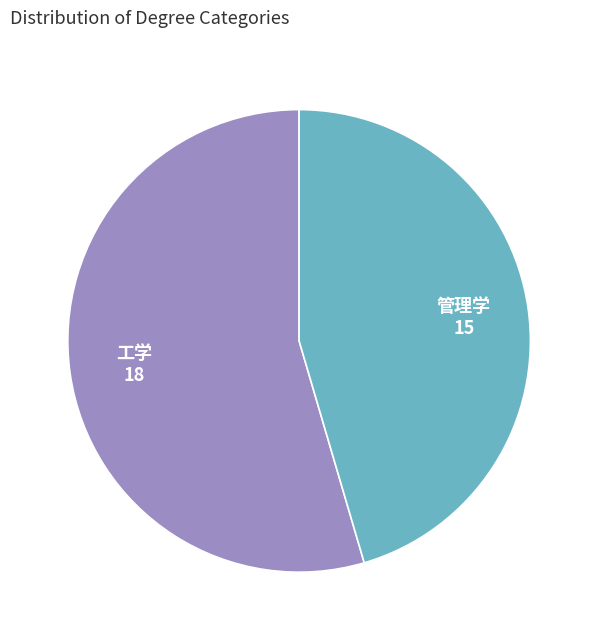

Is there any slice that represents more than half of the pie?

Yes